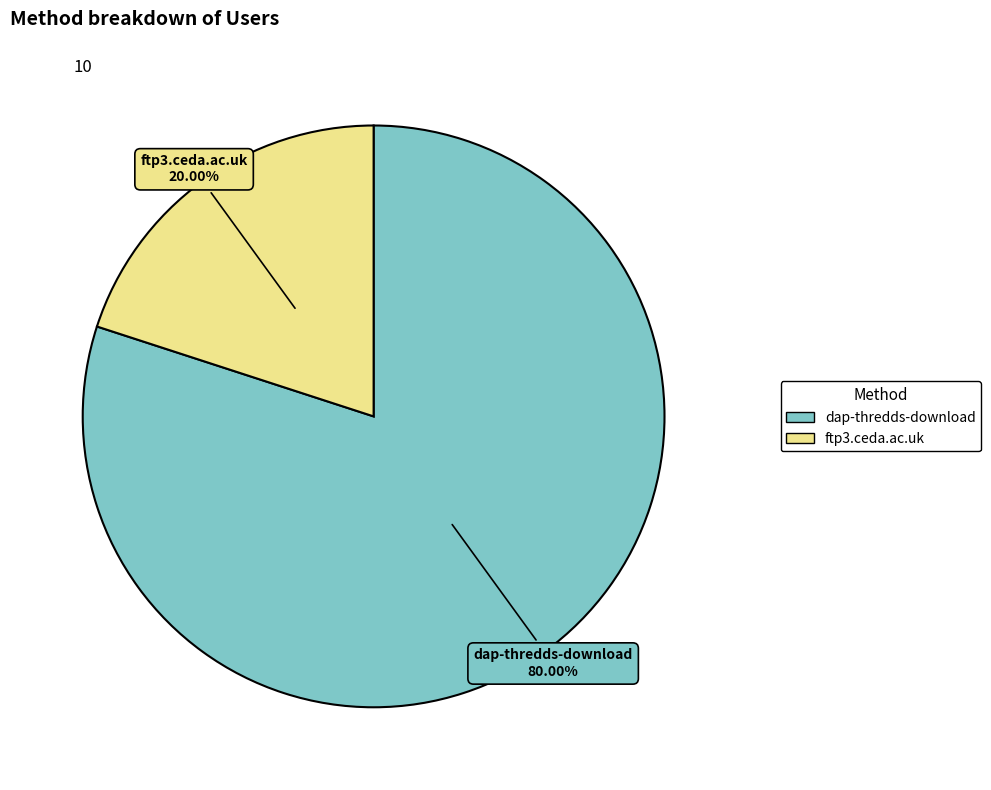

To the nearest percent, what is the difference between the dap-thredds-download and ftp3.ceda.ac.uk slice percentages?

60%